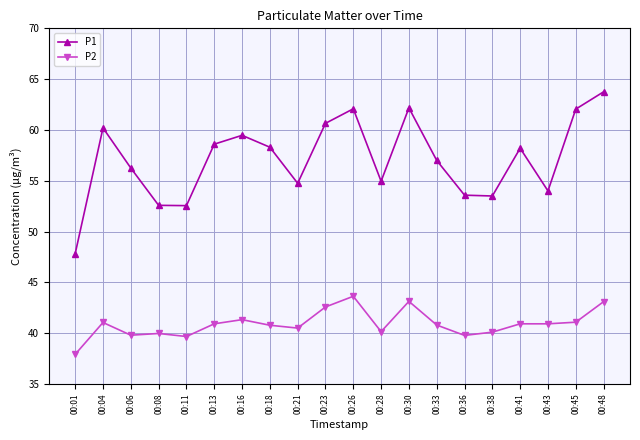

True or false: P2 and P1 intersect in this chart.

False